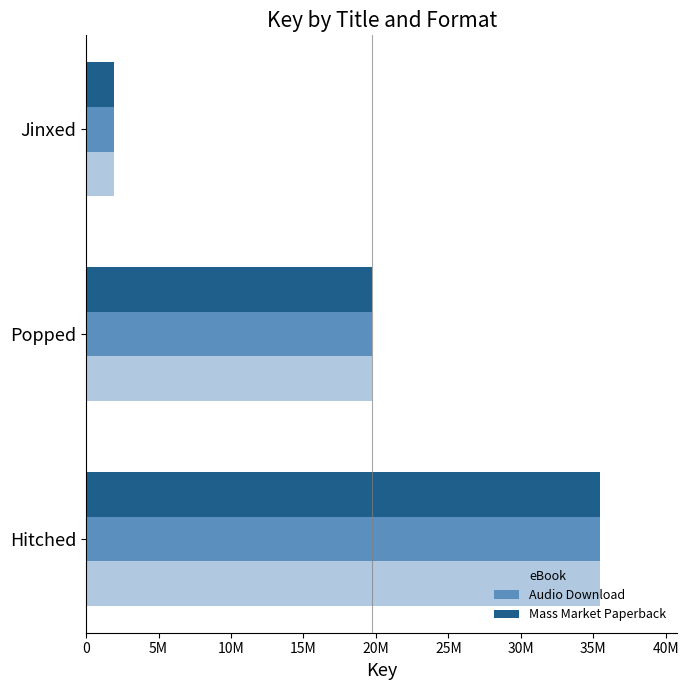

Which category has the lowest value across all series?

Jinxed